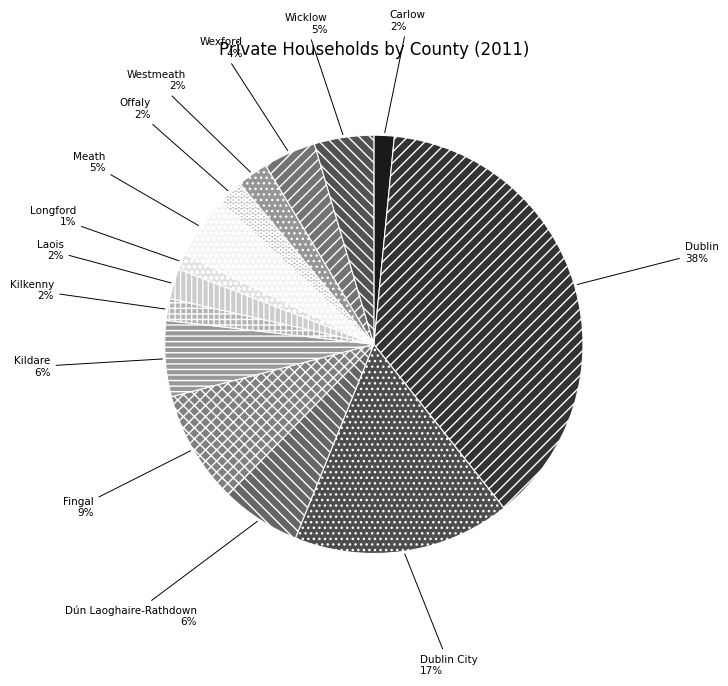

Does Dún Laoghaire-Rathdown account for over 50% of the chart?

No